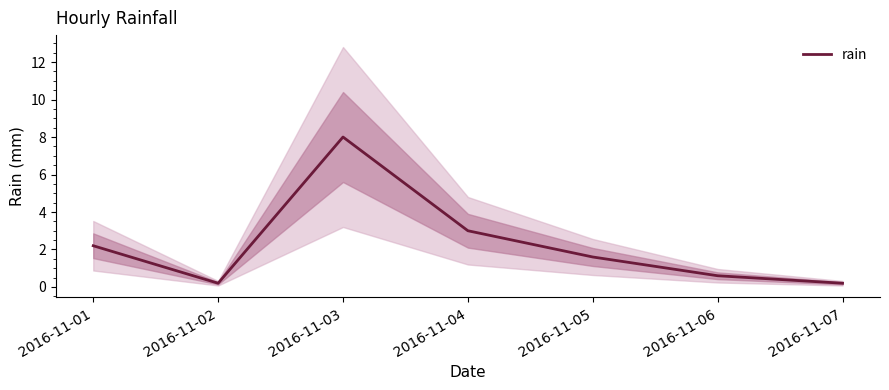

Count the number of values greater than 1.

4